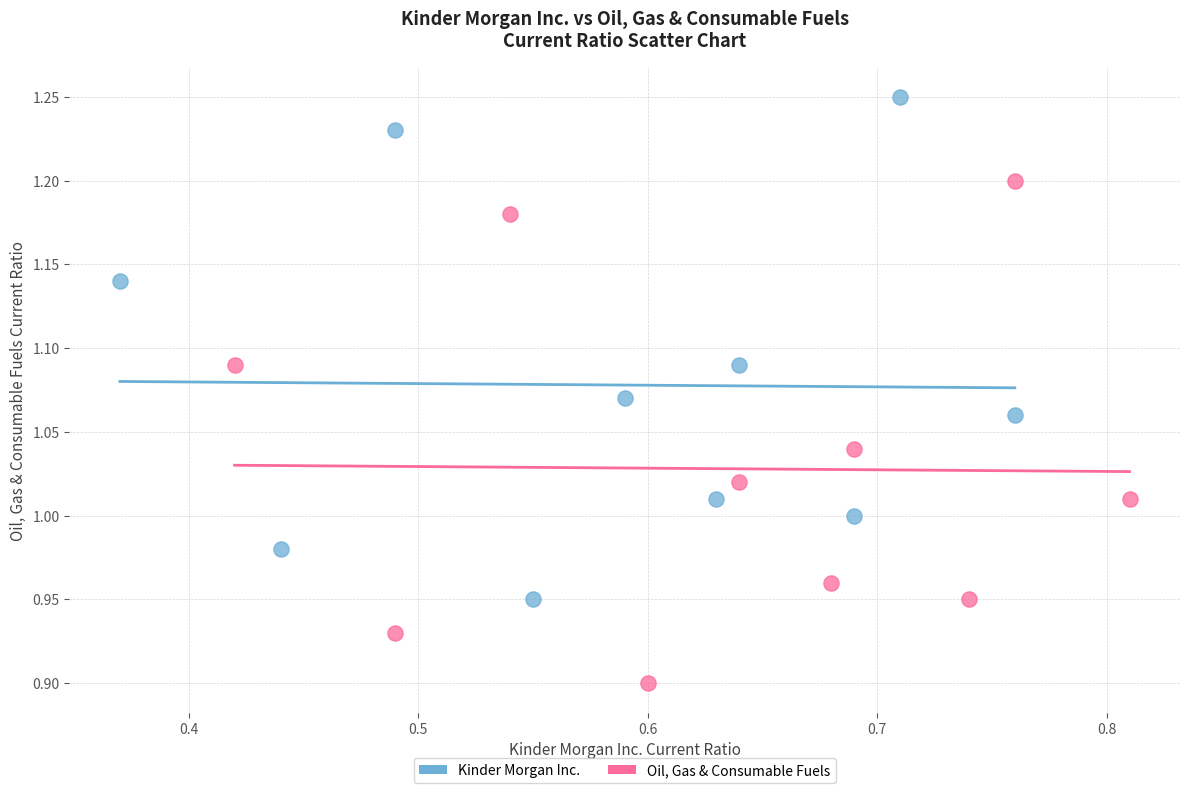

Which series reaches the maximum Y coordinate?

Kinder Morgan Inc.